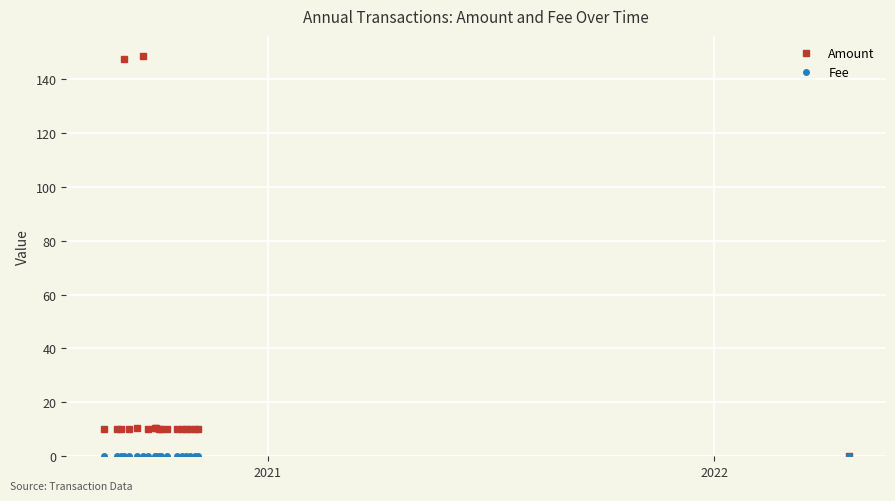

Which series has the largest total across all categories?

Amount